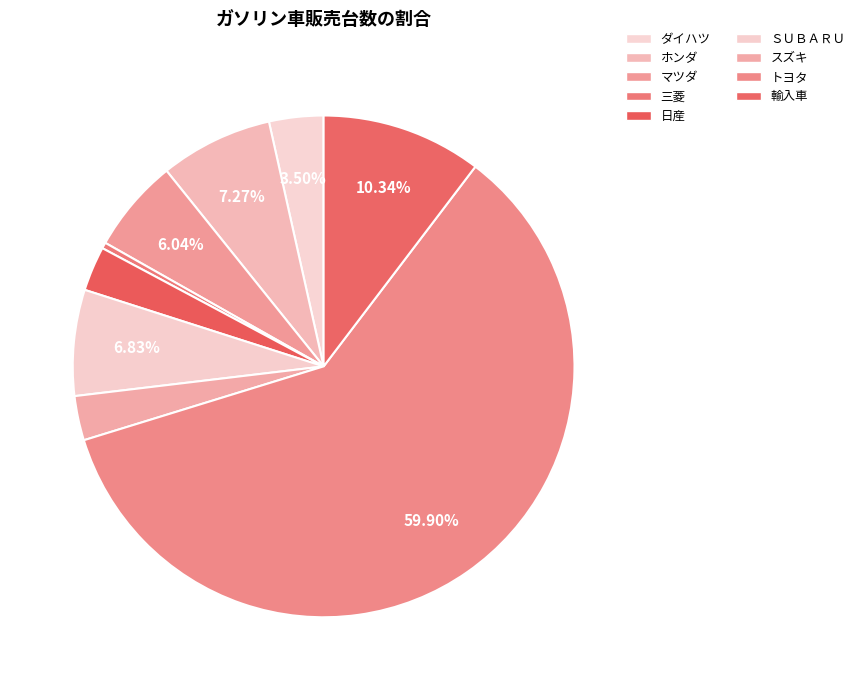

What is the largest slice in the pie chart?

トヨタ